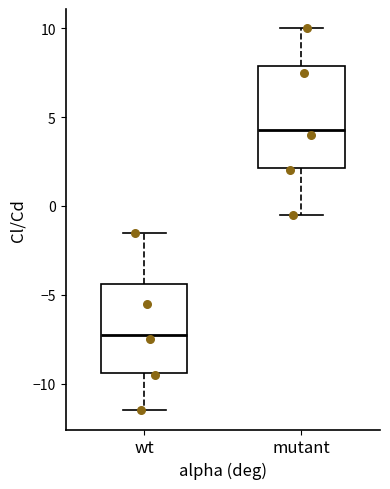

Reading left to right, transcribe this box plot: for each box, give where its median line is, the range the box spans, and where its two whiskers end, as read against the y-axis. The values are not printed on the chart, so give them approximately, as read against the axis.

wt: median -7.0, box -9.5 to -4.5, whiskers -11.5 to -1.5
mutant: median 4.5, box 2.0 to 8.0, whiskers -0.5 to 10.0